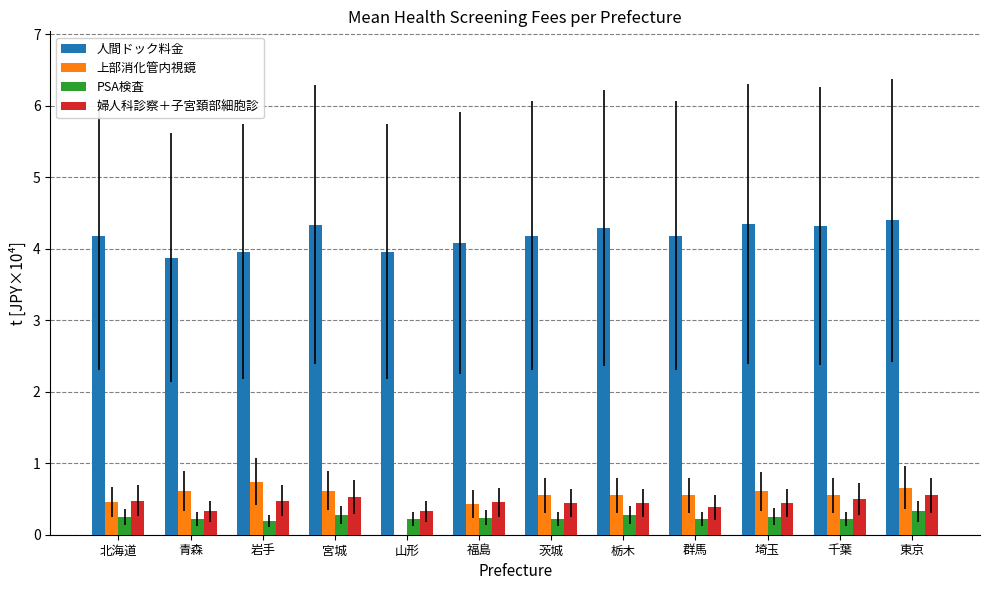

The 上部消化管内視鏡 series shows 0.7 at 岩手. True or false?

True